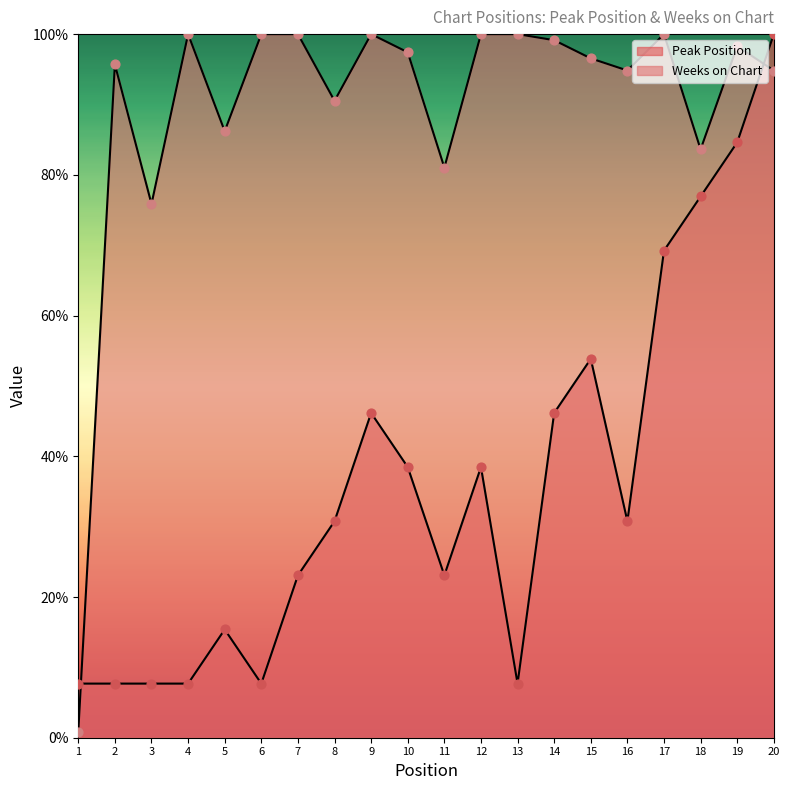

At which category is the sum across all series the highest?

20